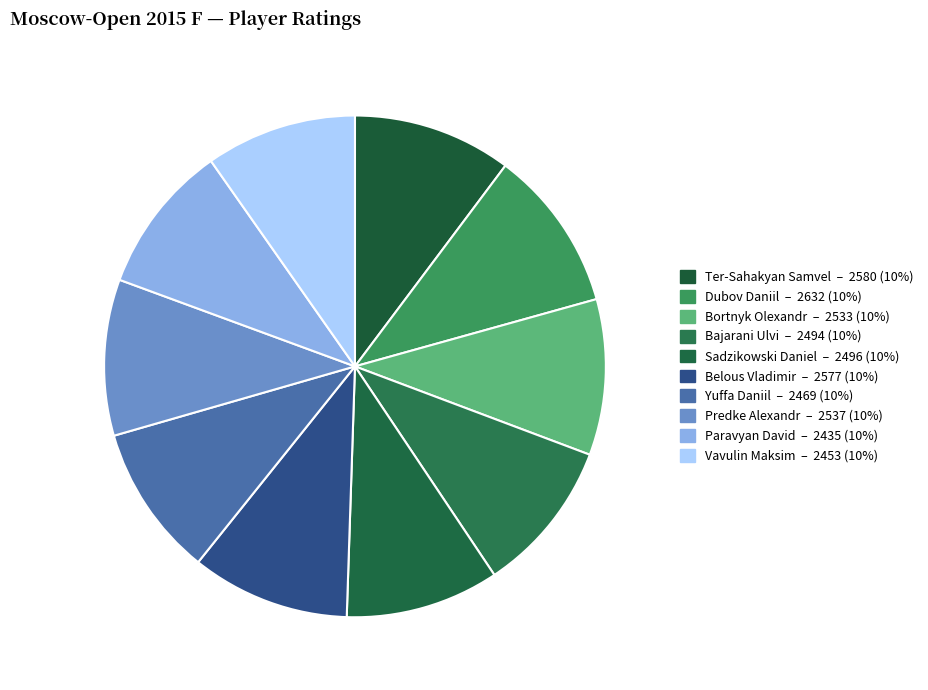

Is there any slice that represents more than half of the pie?

No